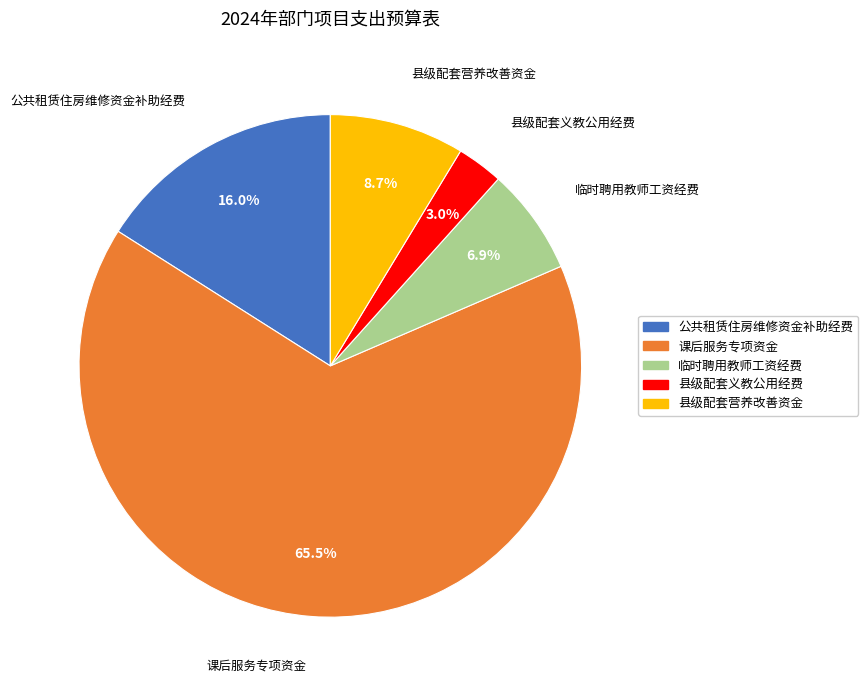

Between 县级配套义教公用经费 and 县级配套营养改善资金, which is larger?

县级配套营养改善资金